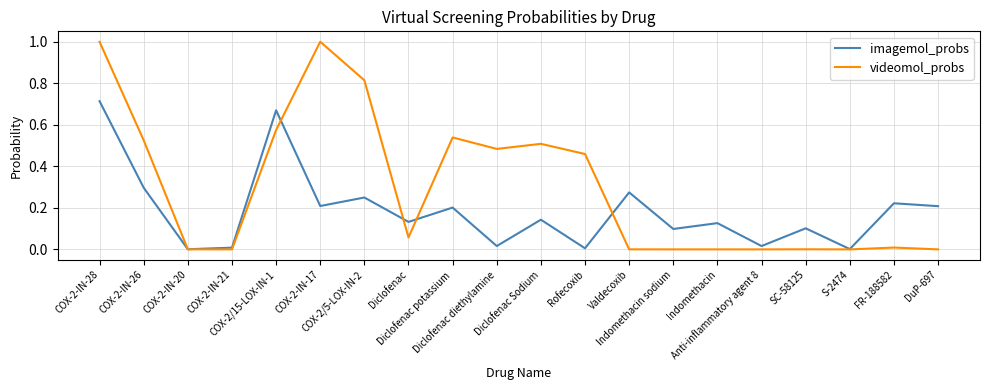

The imagemol_probs series shows 0.3 at COX-2-IN-28. True or false?

False